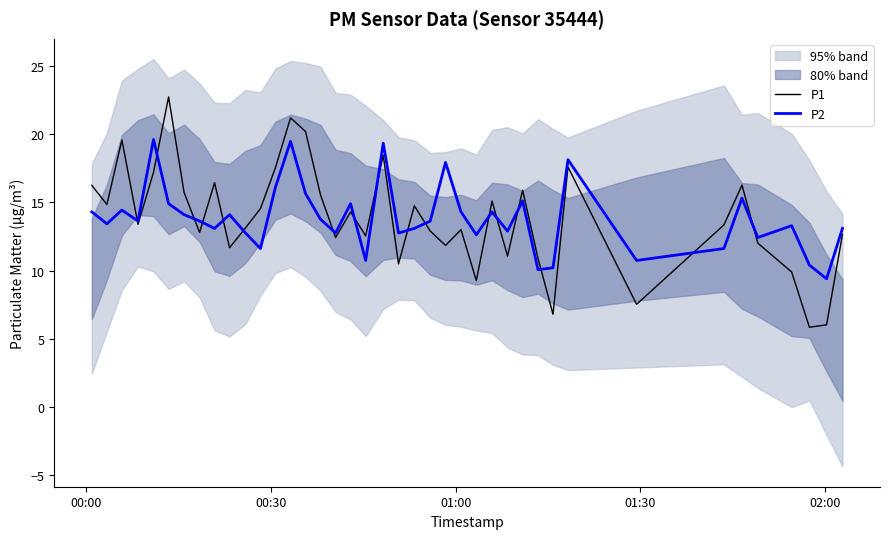

In P2, how many points are lower than both neighbors (excluding endpoints)?

13